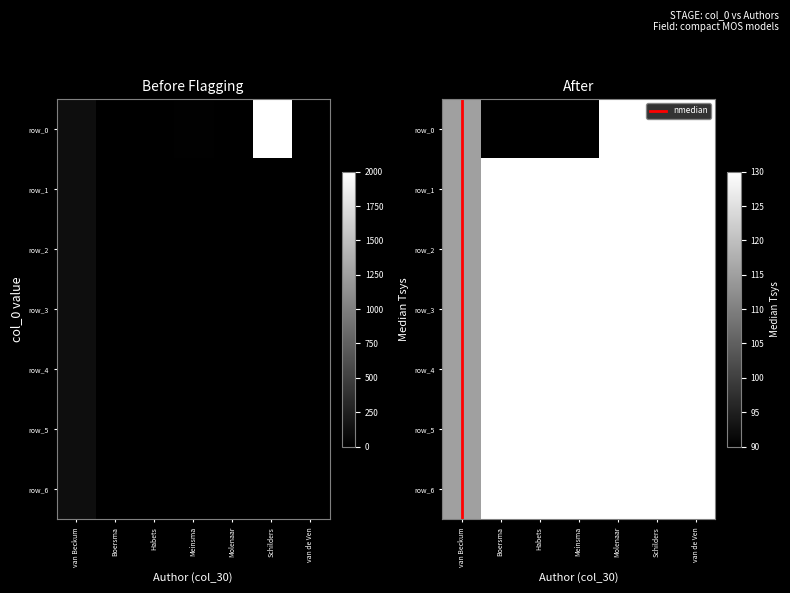

At how many categories does at least one series exceed 135?

6